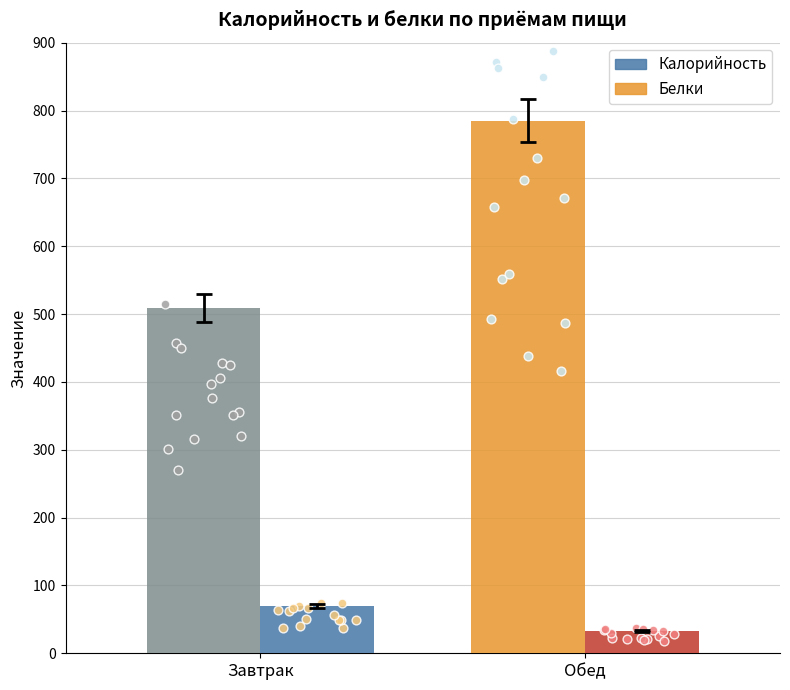

Which series reaches the minimum Y coordinate?

Белки